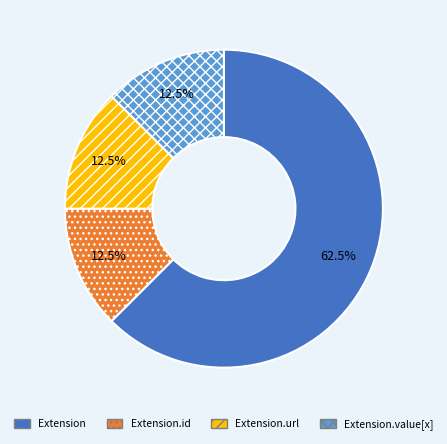

To the nearest percent, what is the difference between the largest and smallest slice percentages?

50%